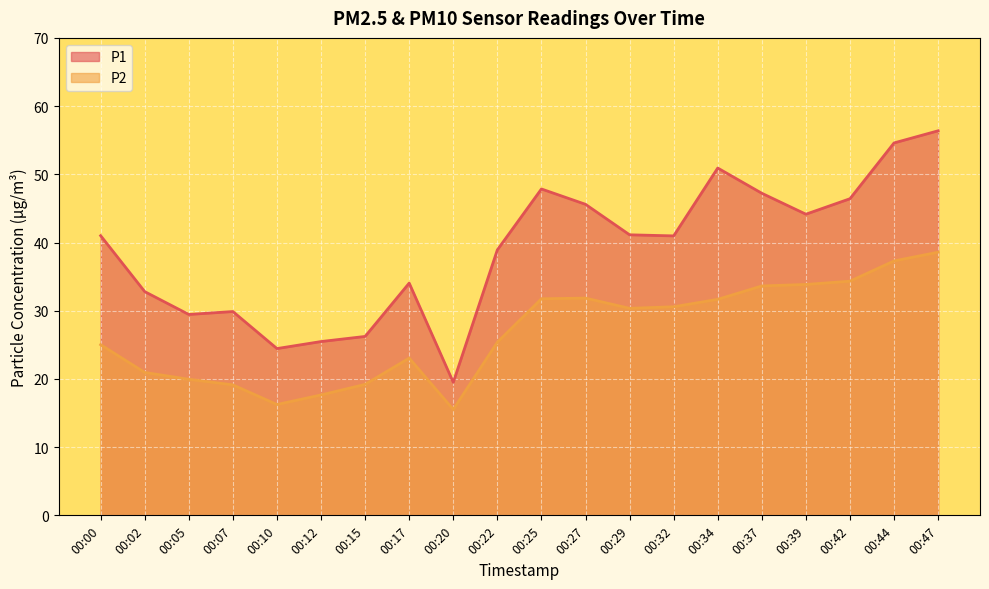

Which series has the widest spread of values?

P1